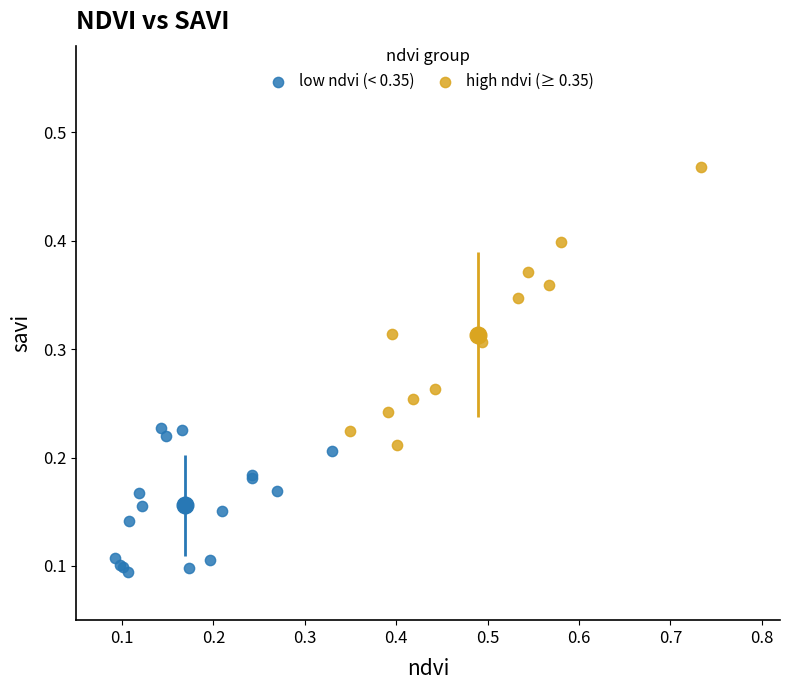

Which series reaches the maximum Y coordinate?

high ndvi (≥ 0.35)